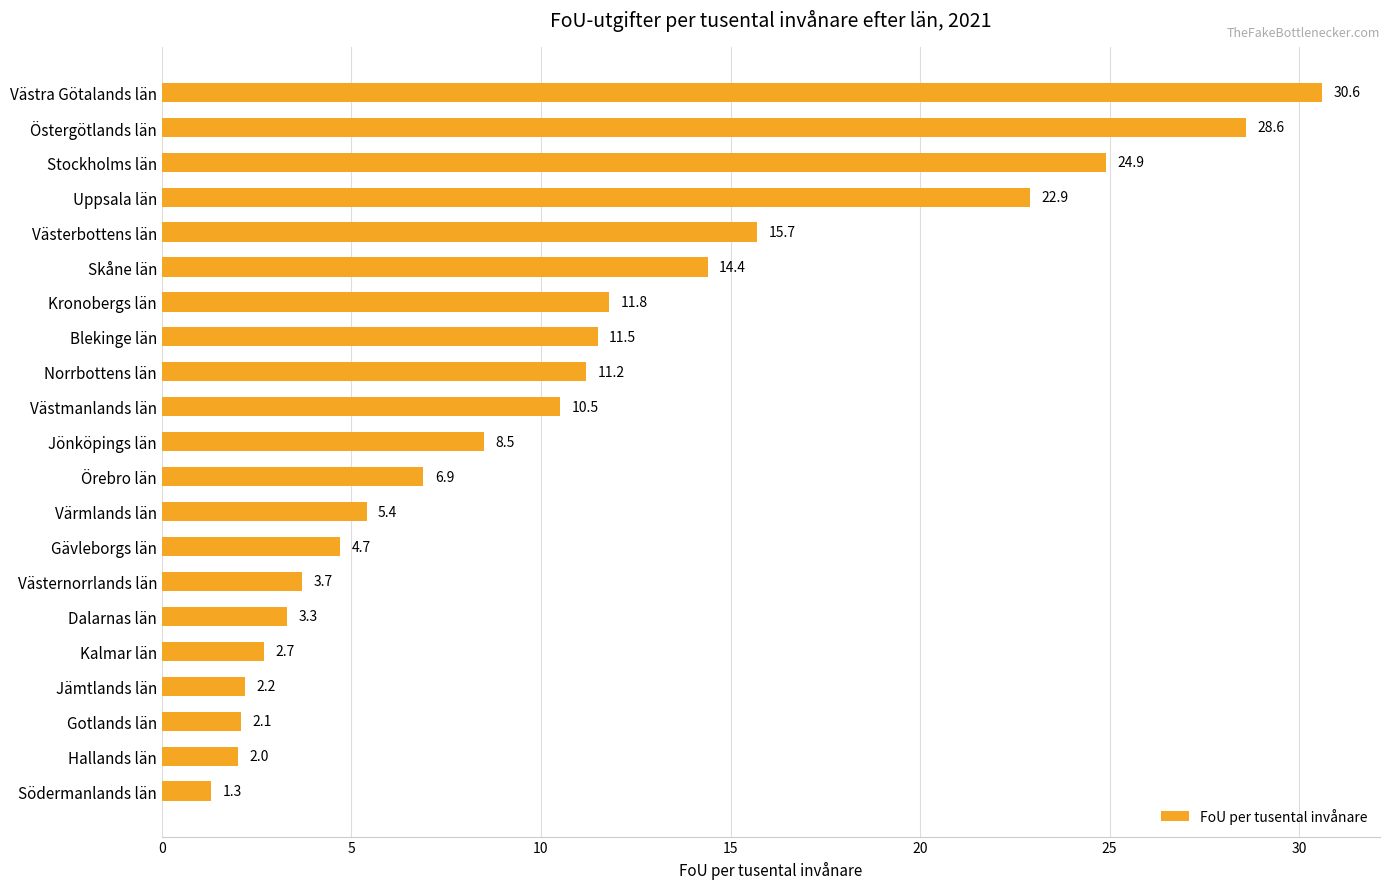

What is the change in value from Blekinge län to Gotlands län?

-9.4